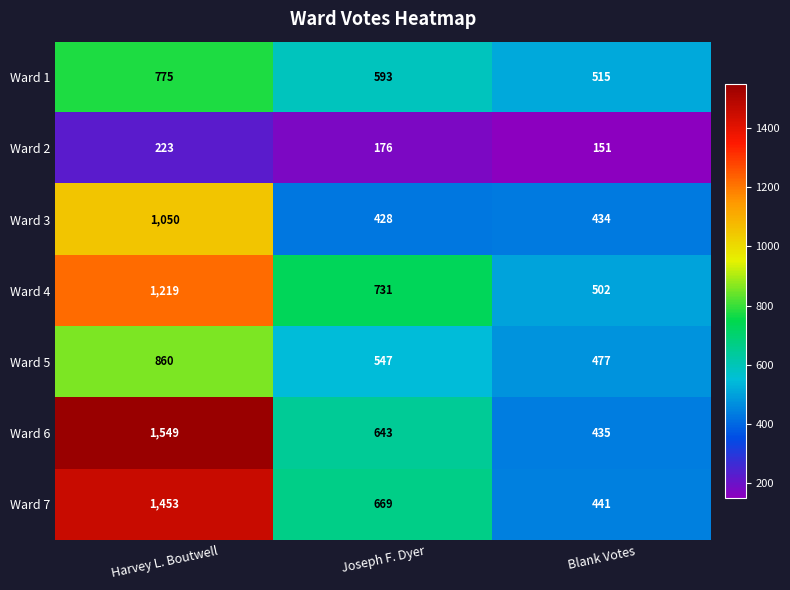

Reading right to left, list all the values displayed in this chart.

Ward 1: 515	593	775
Ward 2: 151	176	223
Ward 3: 434	428	1050
Ward 4: 502	731	1219
Ward 5: 477	547	860
Ward 6: 435	643	1549
Ward 7: 441	669	1453